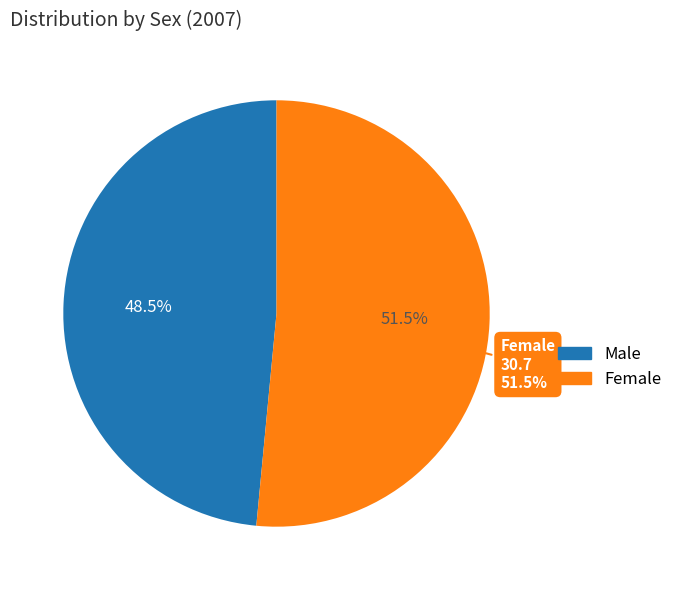

What is the total percentage of Male and Female?

100.0%